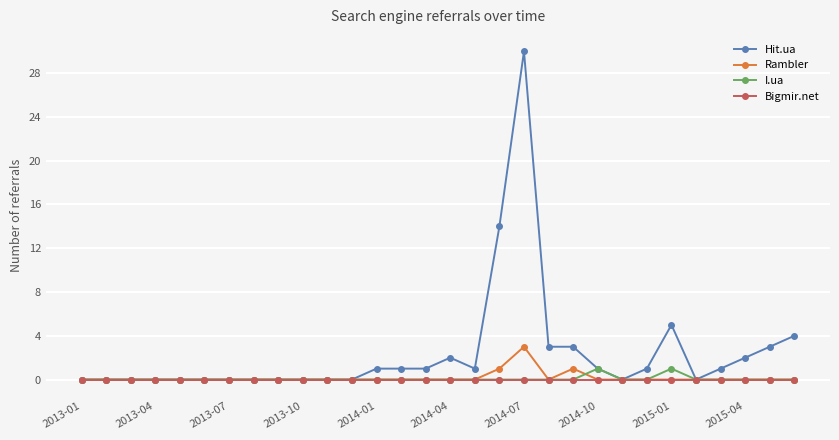

Which series has the widest spread of values?

Hit.ua